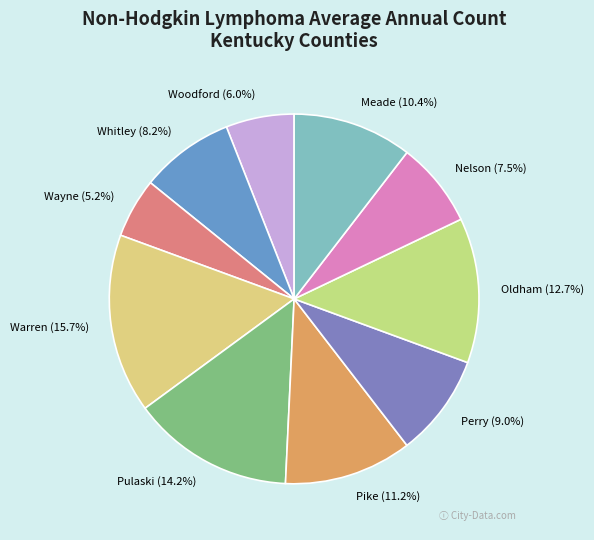

To the nearest percent, what is the combined percentage of Woodford and Meade?

16%